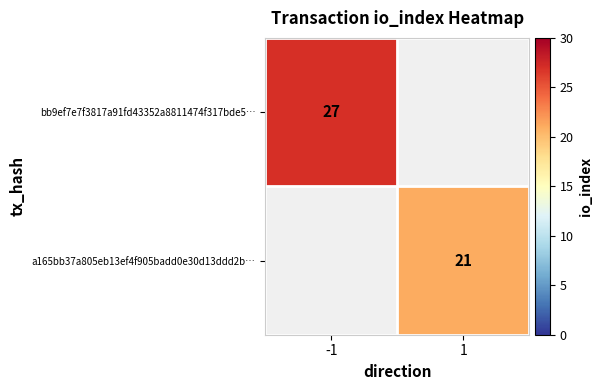

True or false: bb9ef7e7f3817a91fd43352a8811474f317bde5… has a value of 27 at -1.

True